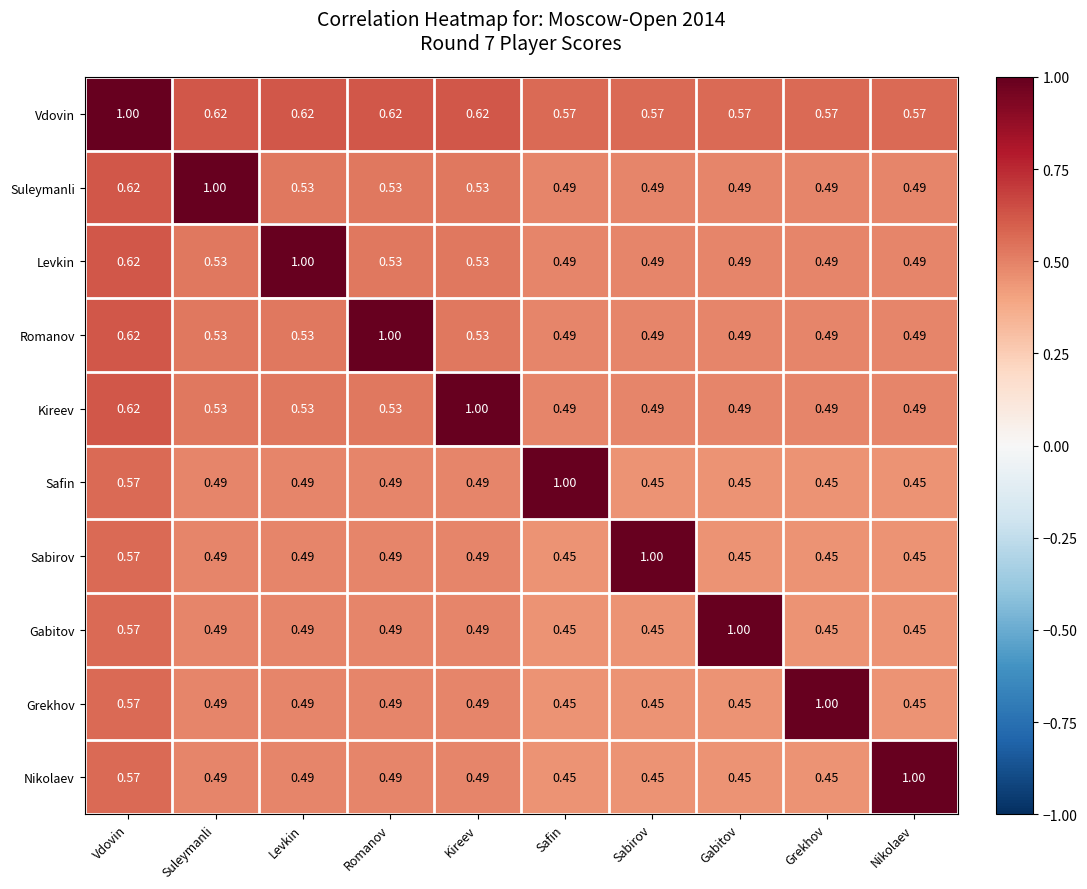

Which series has the largest total across all categories?

Vdovin